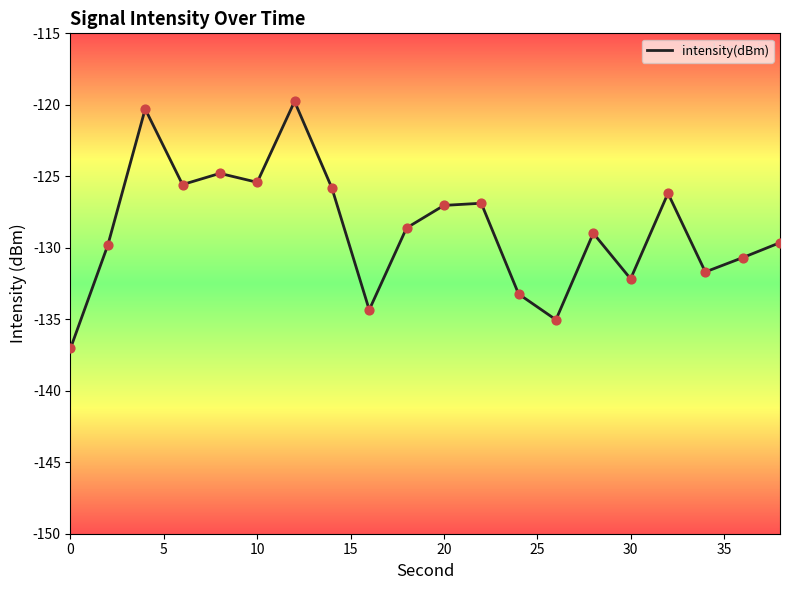

What is the smallest value displayed?

-137.0